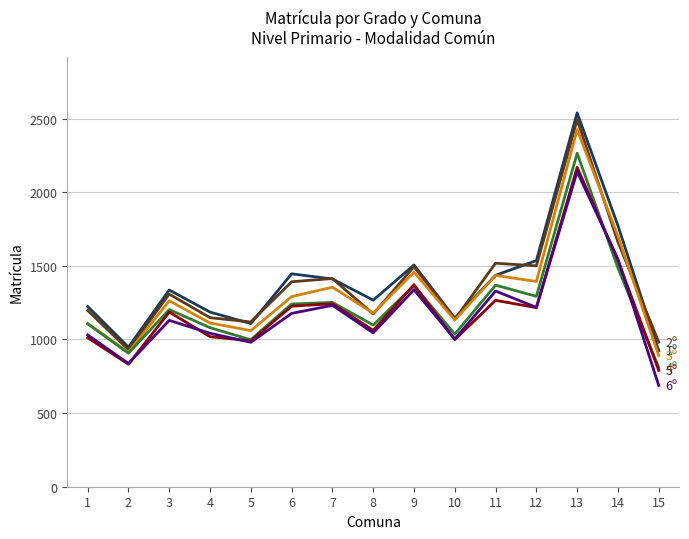

What is the spread (max minus min) of values at 8?

222